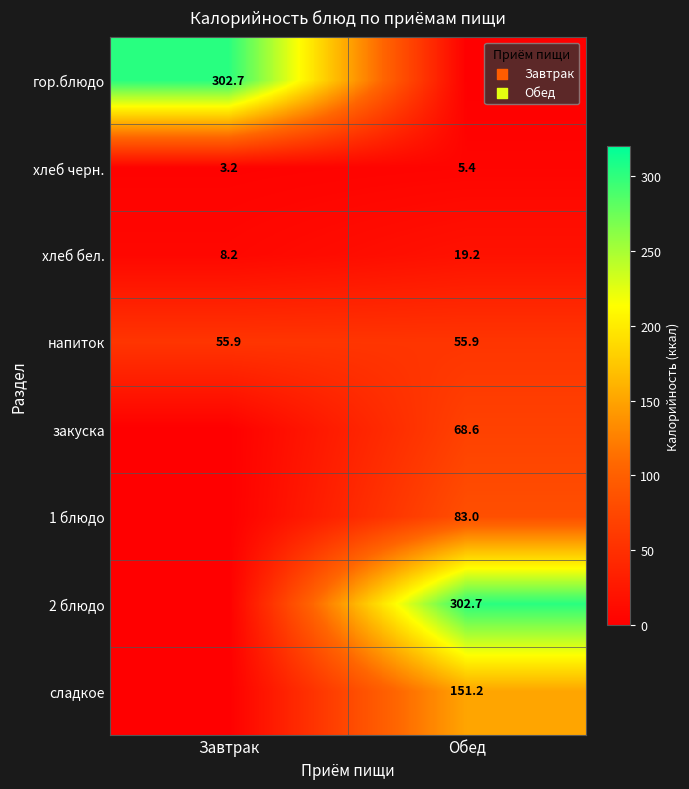

How many series are shown in this chart?

8